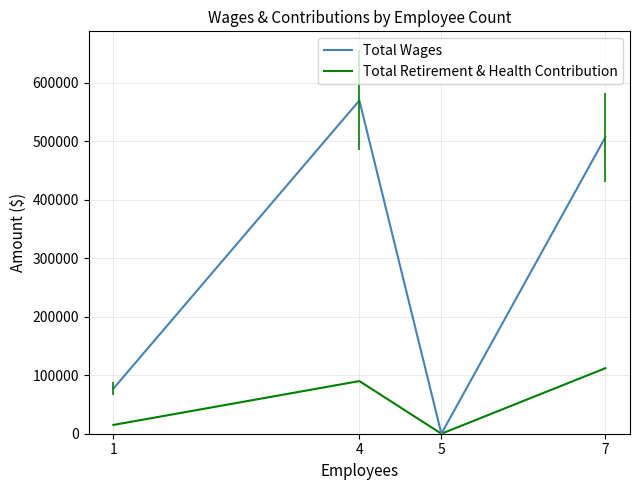

True or false: Total Wages has a value of 77136 at 1.

True